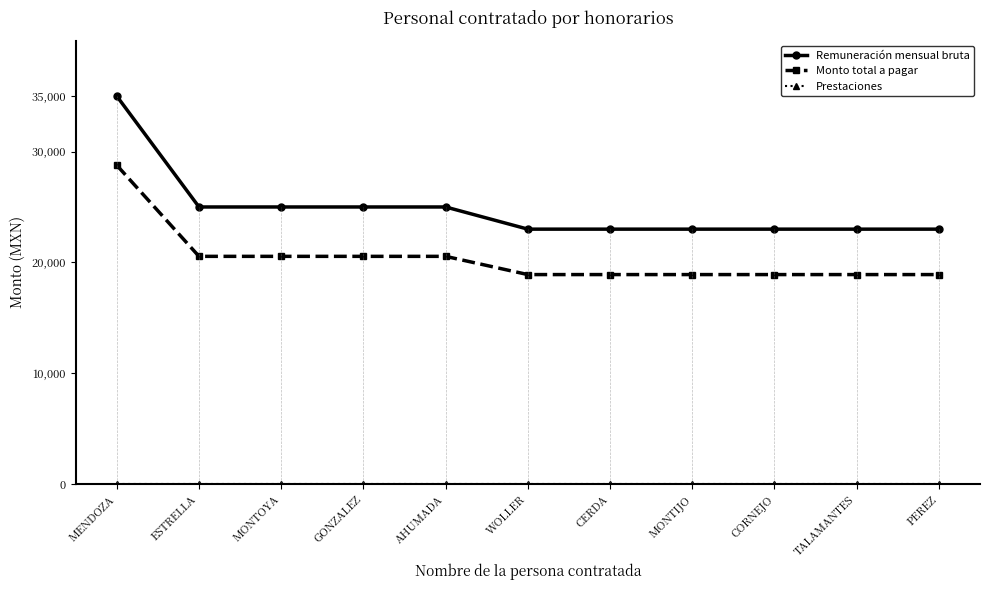

The value of Monto total a pagar at MONTOYA is 20546. True or false?

True